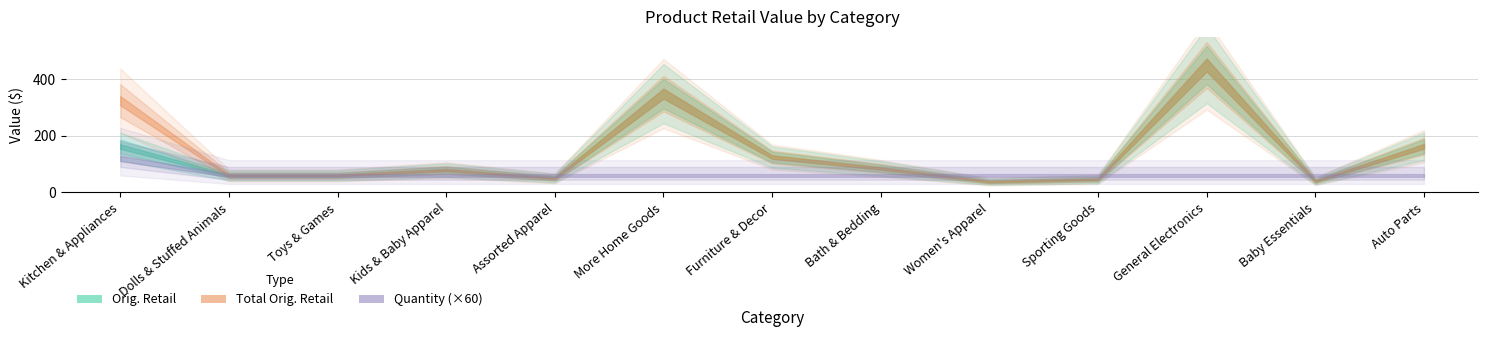

At which label is Total Orig. Retail closest to 243?

Auto Parts